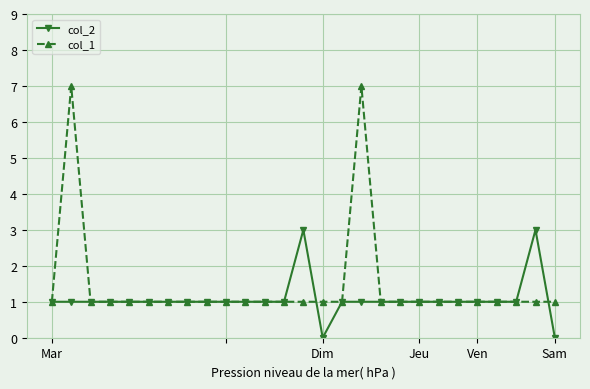

True or false: col_2 has more than 1 interior local peaks.

True